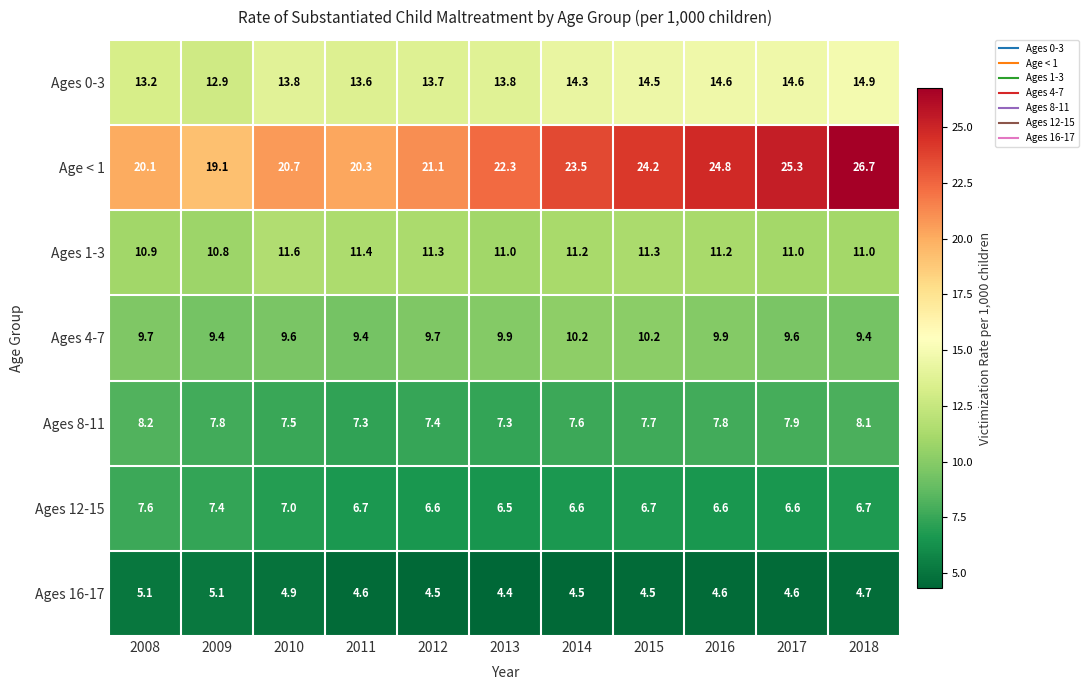

At which category is the sum across all series the highest?

2018